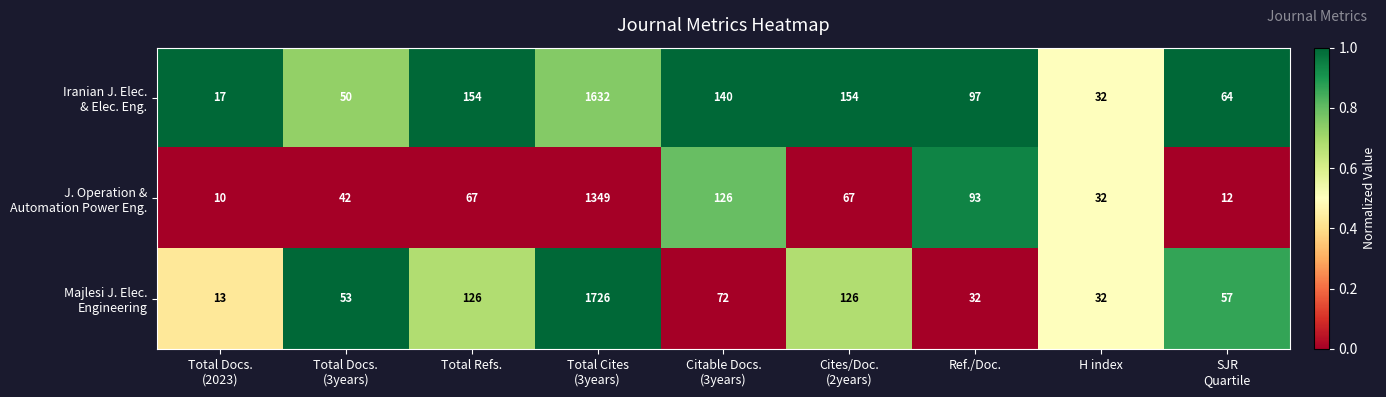

What is the maximum value shown in the chart?

1726